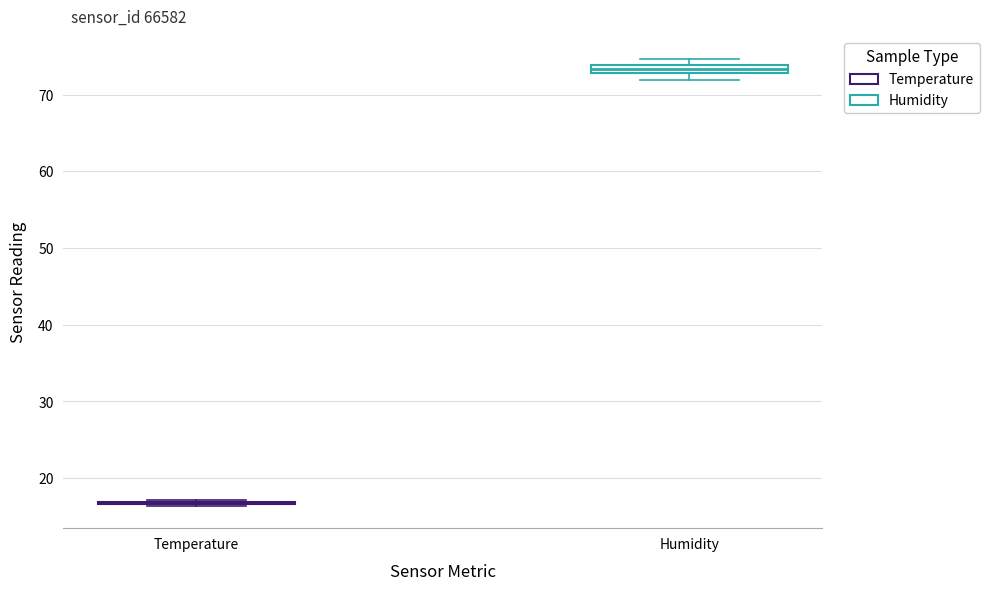

Where is the upper edge of the box for Humidity on the y-axis? The values are not printed on the chart, so give them approximately, as read against the axis.

74